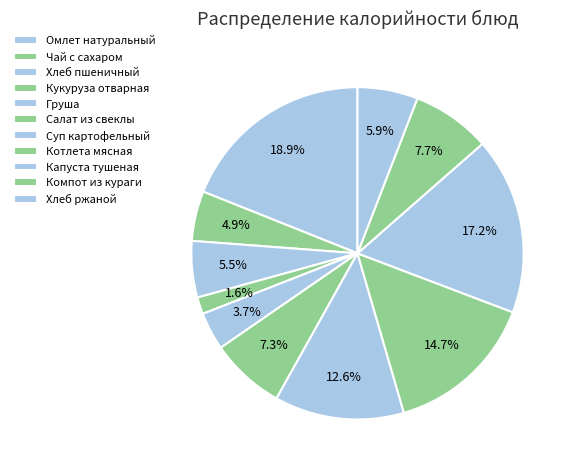

How many slices are in this pie chart?

11